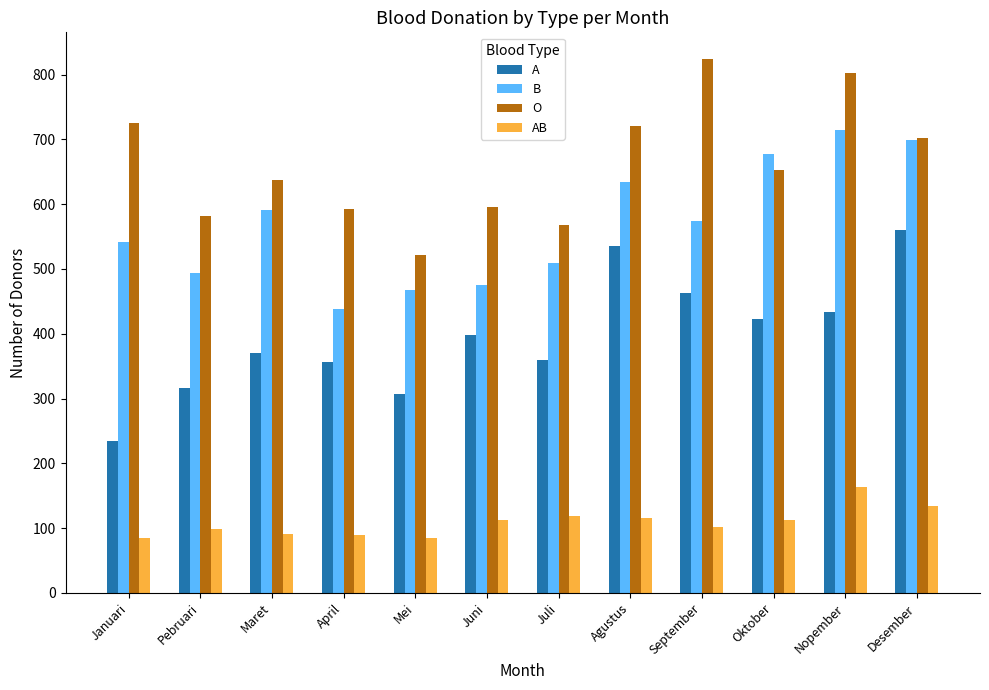

List the series in order of their peak value, lowest first.

AB, A, B, O